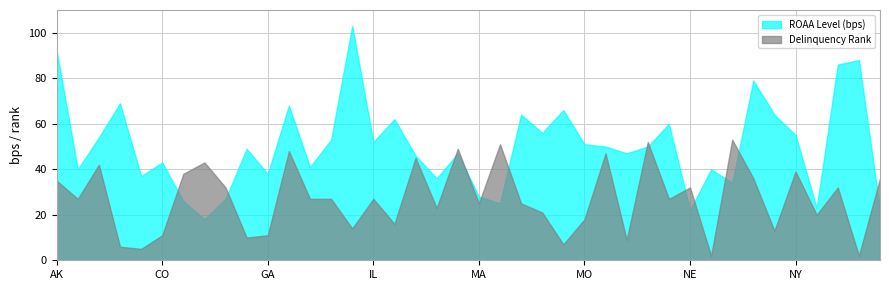

At which label does Delinquency Rank reach its peak?

NJ